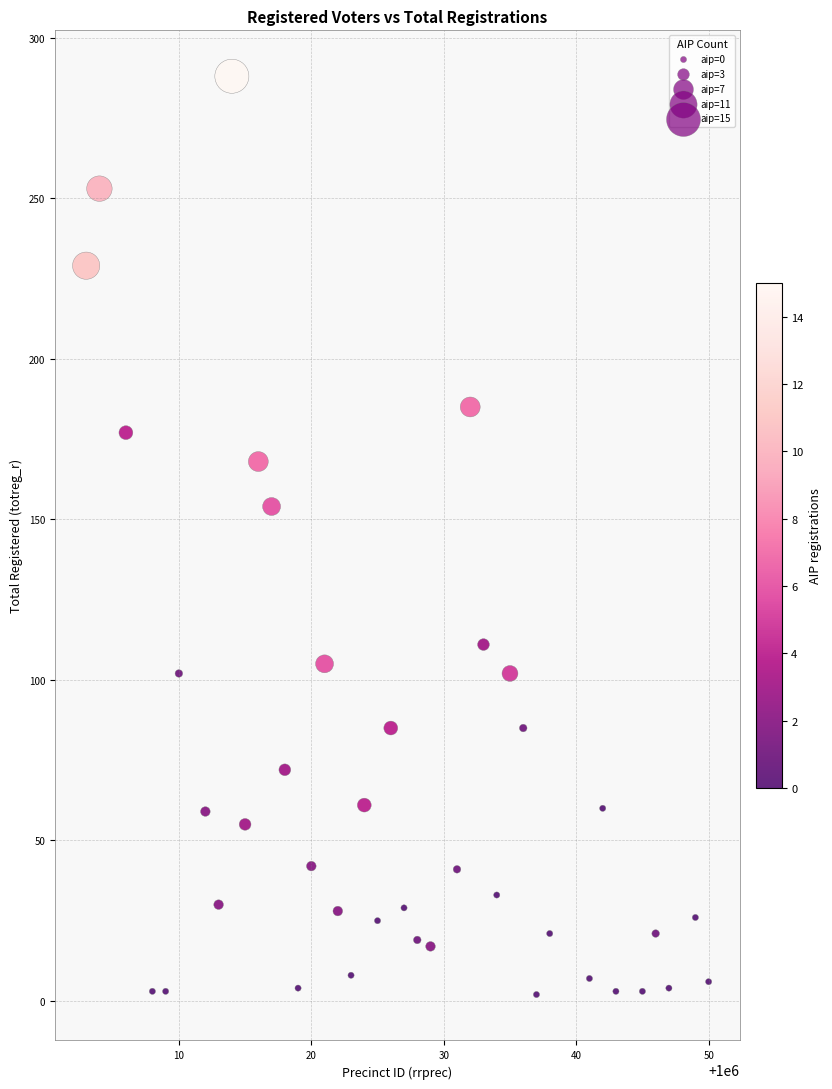

What is the range of X values (max minus min)?

47